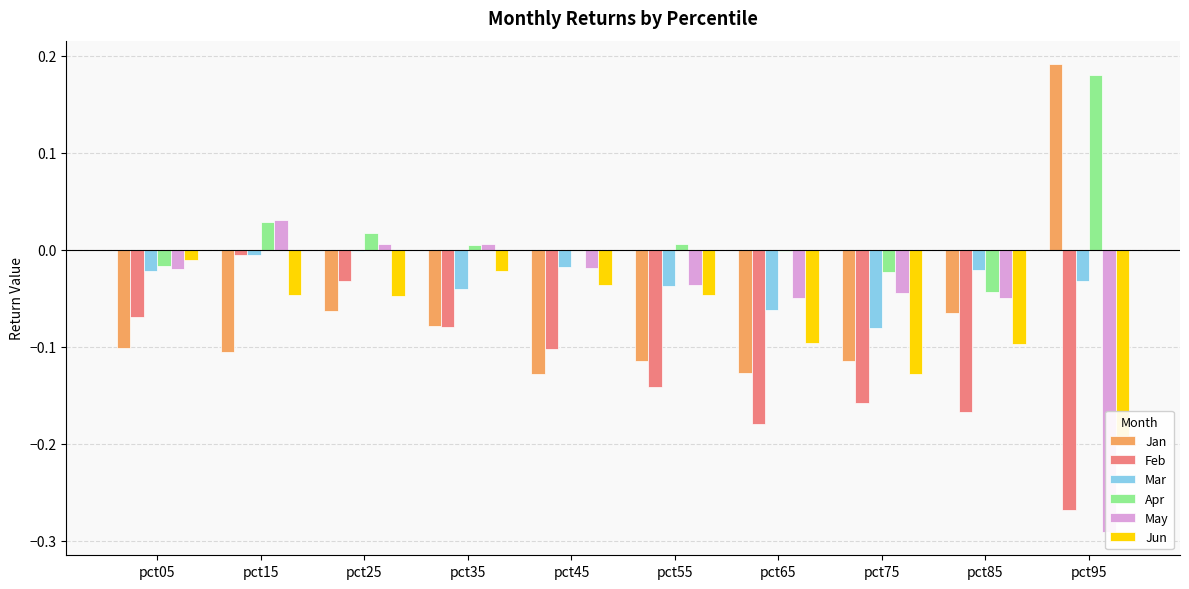

What is the difference between the maximum and minimum values in the Mar series?

0.1